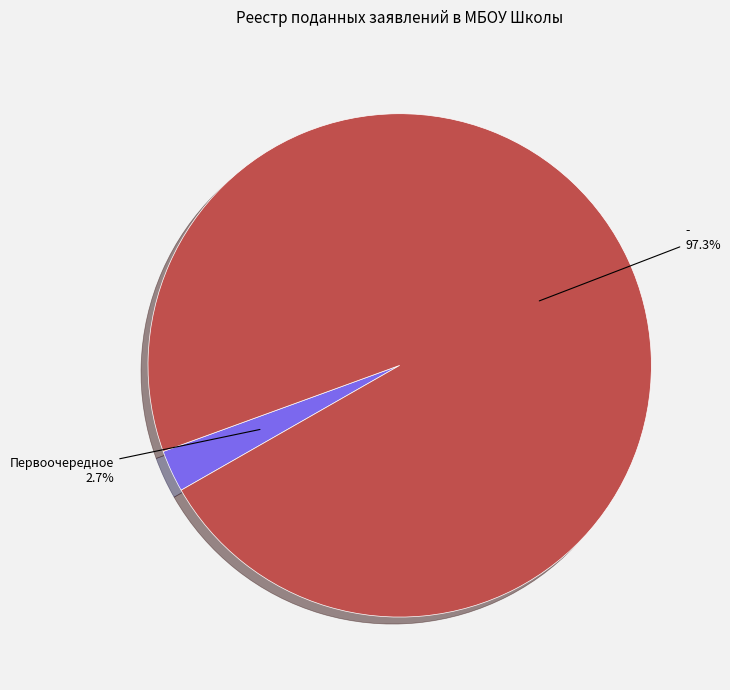

True or false: Первоочередное accounts for 17% of the total.

False